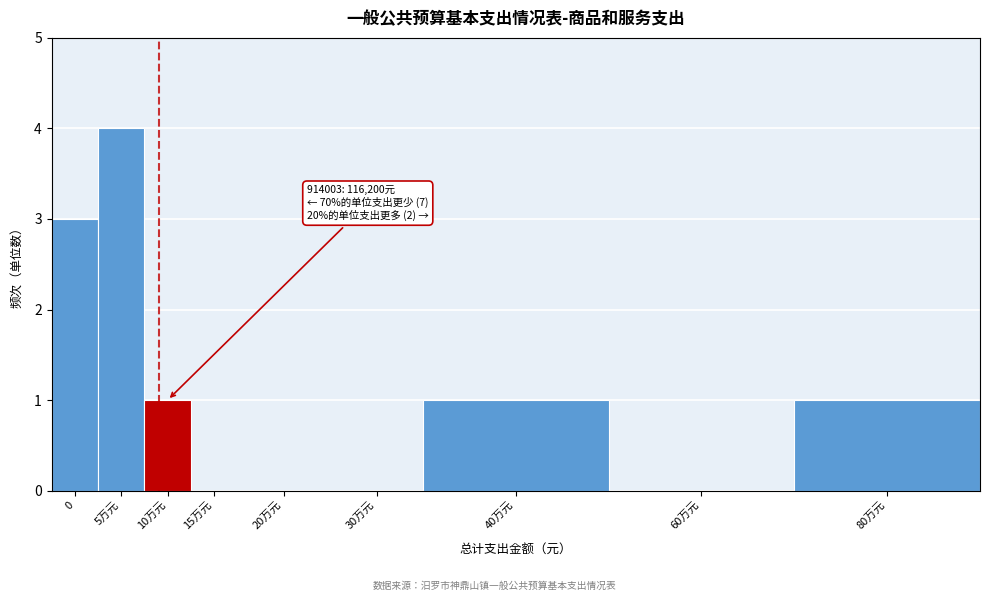

Reading left to right, transcribe all the data shown in this chart.

0=3	5万元=4	10万元=1	15万元=0	20万元=0	30万元=0	40万元=1	60万元=0	80万元=1